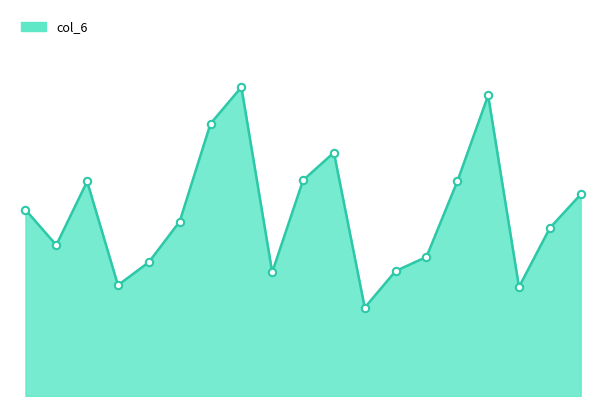

Does the chart have visible grid lines?

No